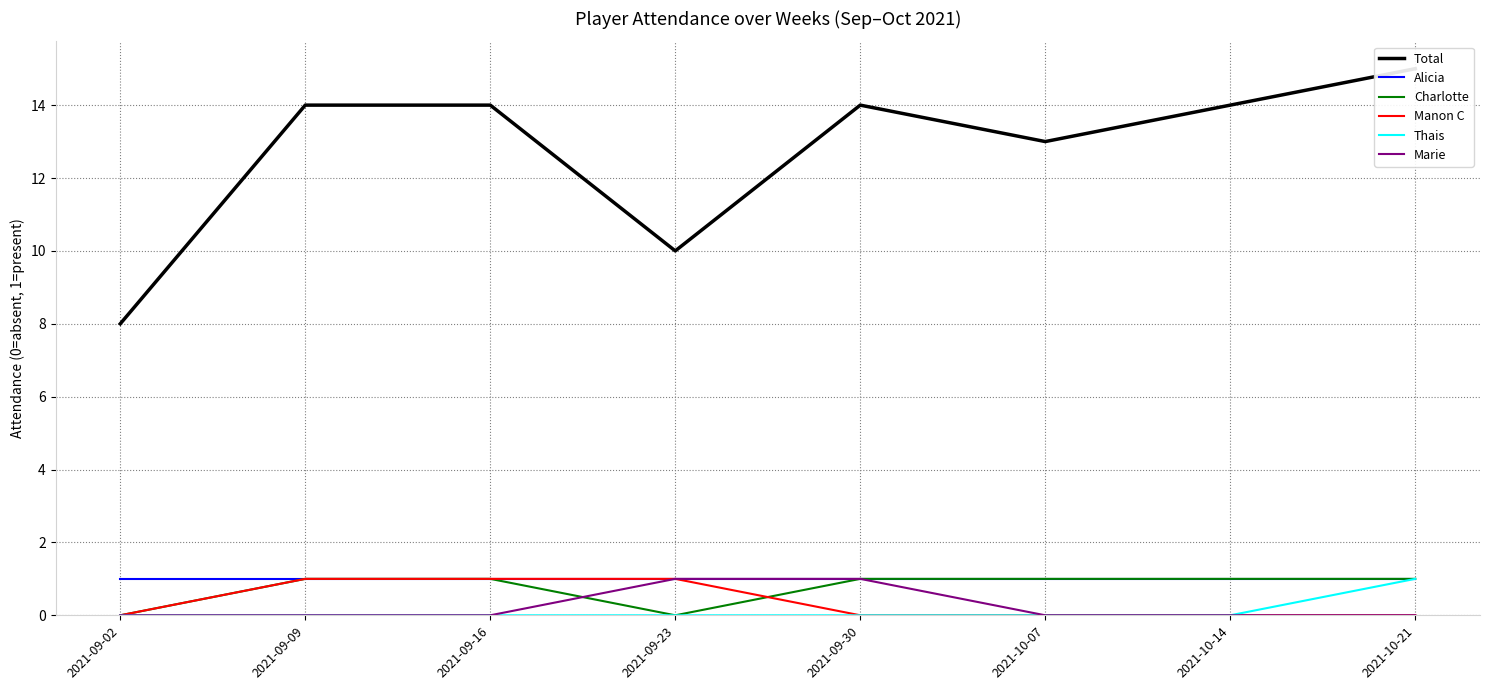

What is the label of the 8th point from the right?

2021-09-02